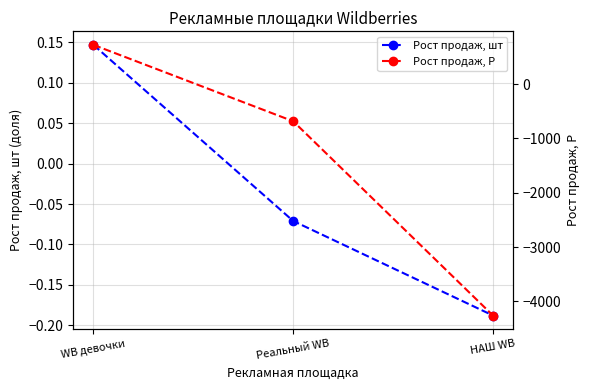

What is the difference between the maximum and minimum values in the Рост продаж, Р series?

4978.0